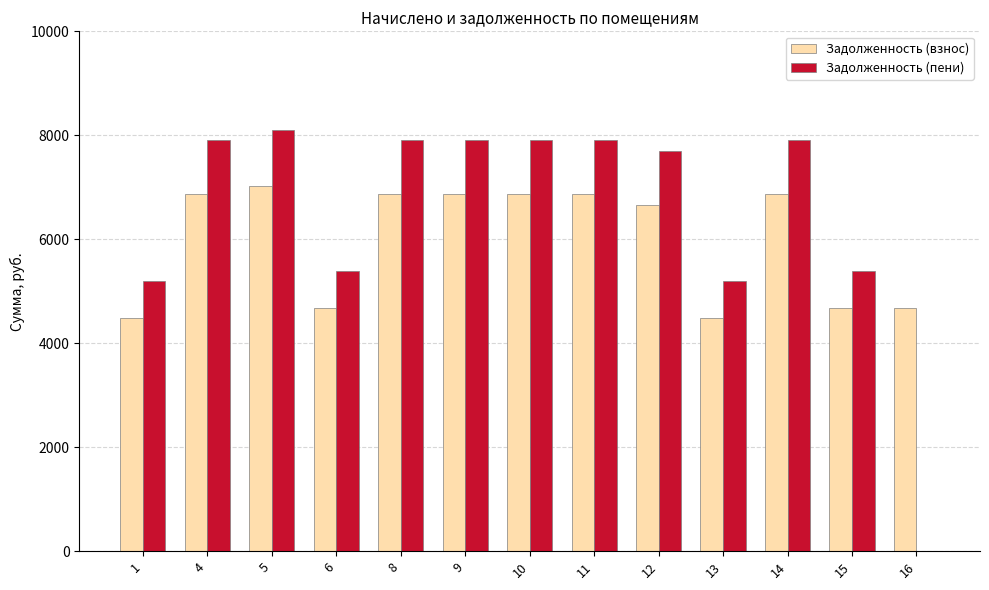

Is the value of Задолженность (взнос) at 10 greater than the value of Задолженность (пени) at 4?

No